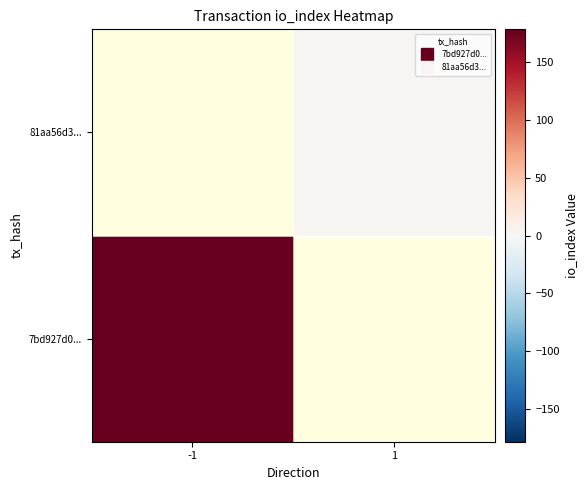

How many values in 7bd927d0... are above zero?

1